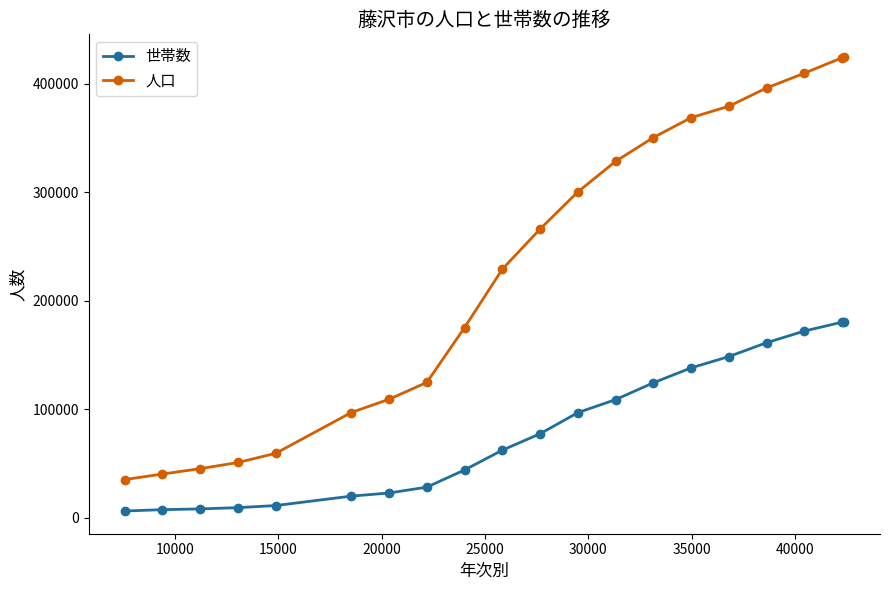

List the series in order of their peak value, lowest first.

世帯数, 人口